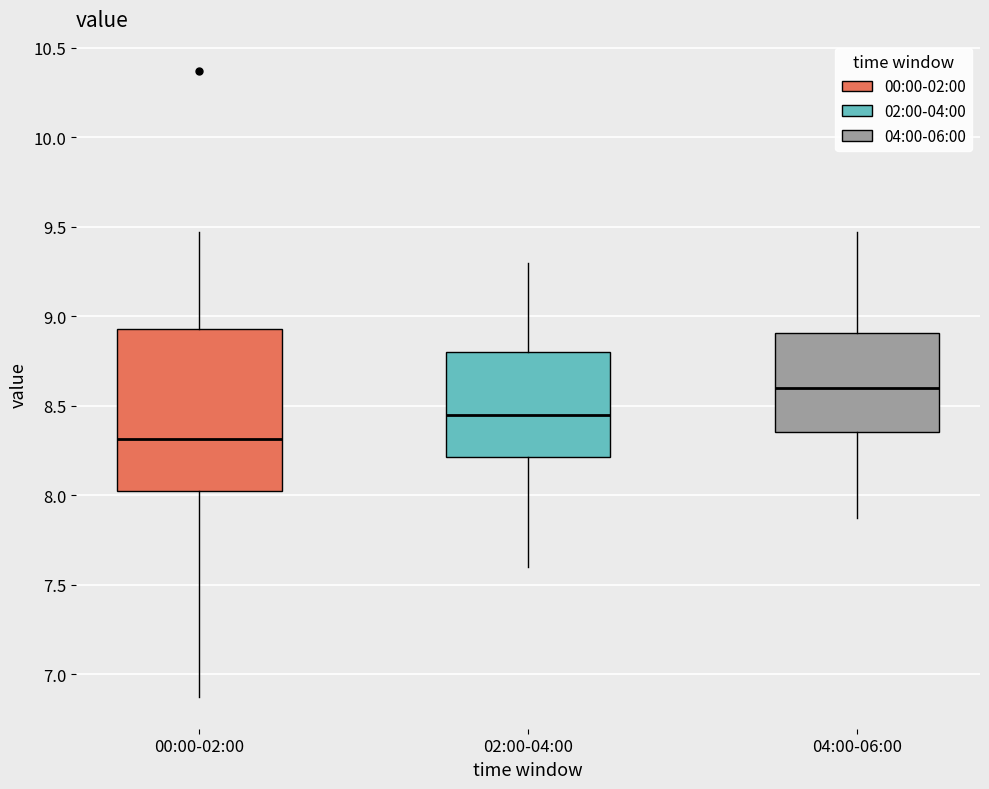

Which box is the tallest, from its lower edge to its upper edge?

00:00-02:00